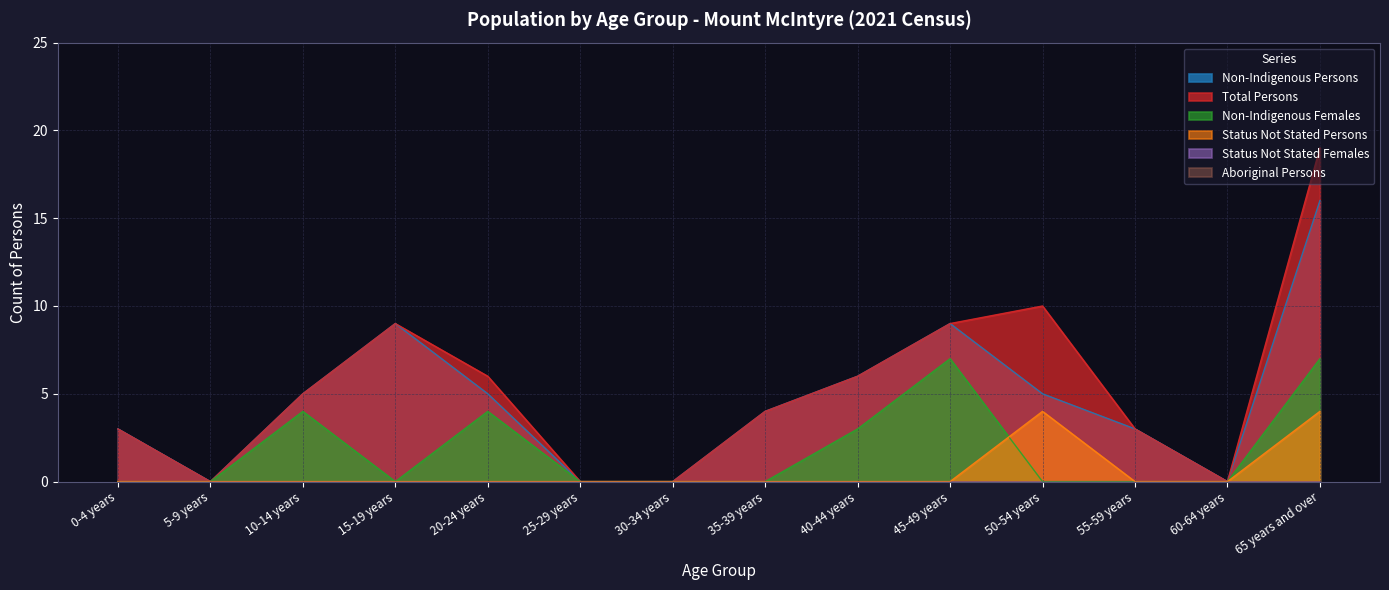

What is the difference between the Non-Indigenous Females values at 35-39 years and 45-49 years?

7